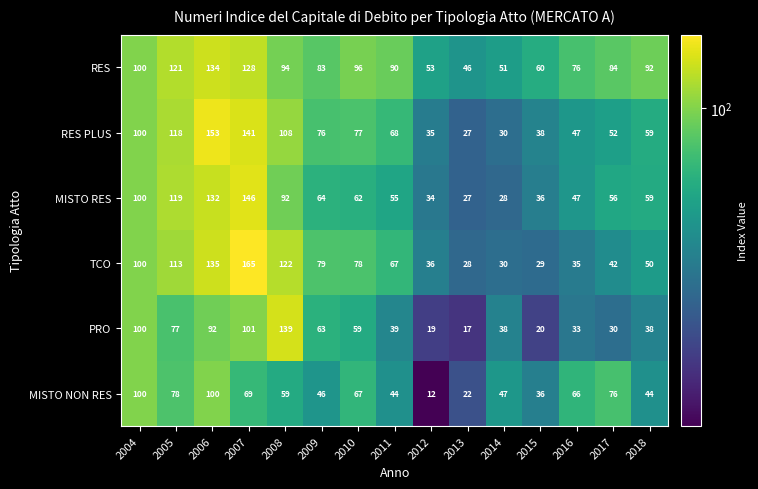

What is the smallest value displayed?

12